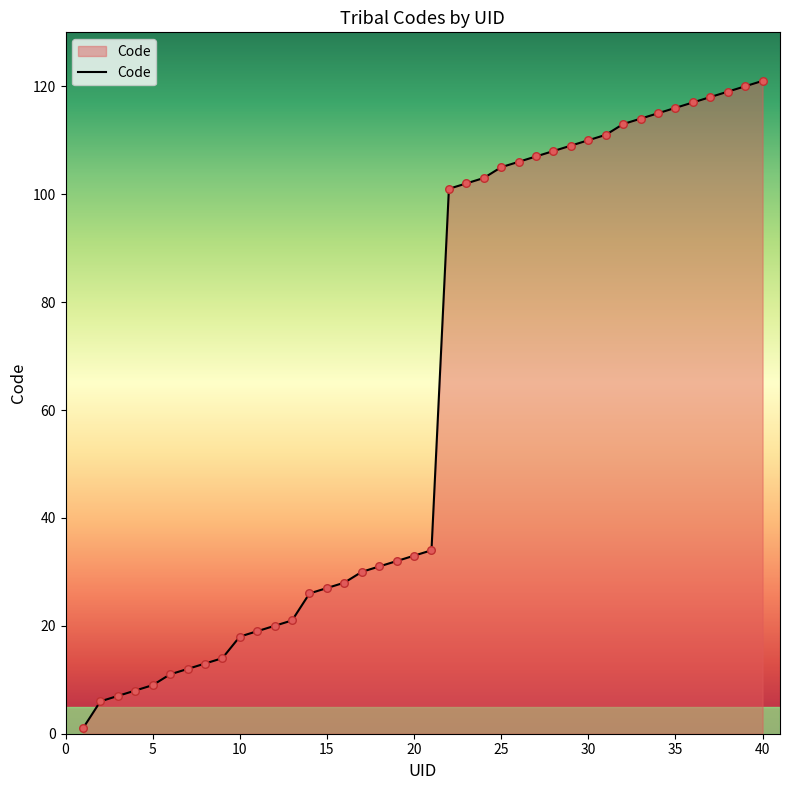

What is the greatest value displayed?

121